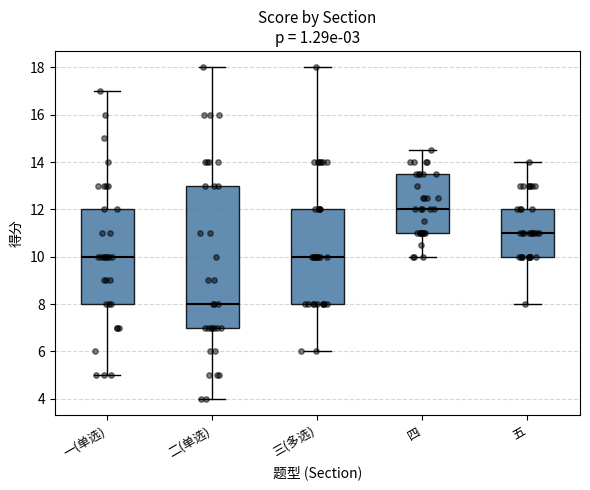

Reading left to right, read every box against the y-axis: the position of its median line, the range the box covers, and the ends of its whiskers. The values are not printed on the chart, so give them approximately, as read against the axis.

一(单选): median 10.0, box 8.0 to 12.0, whiskers 5.0 to 17.0
二(单选): median 8.0, box 7.0 to 13.0, whiskers 4.0 to 18.0
三(多选): median 10.0, box 8.0 to 12.0, whiskers 6.0 to 18.0
四: median 12.0, box 11.0 to 13.6, whiskers 10.0 to 14.6
五: median 11.0, box 10.0 to 12.0, whiskers 8.0 to 14.0